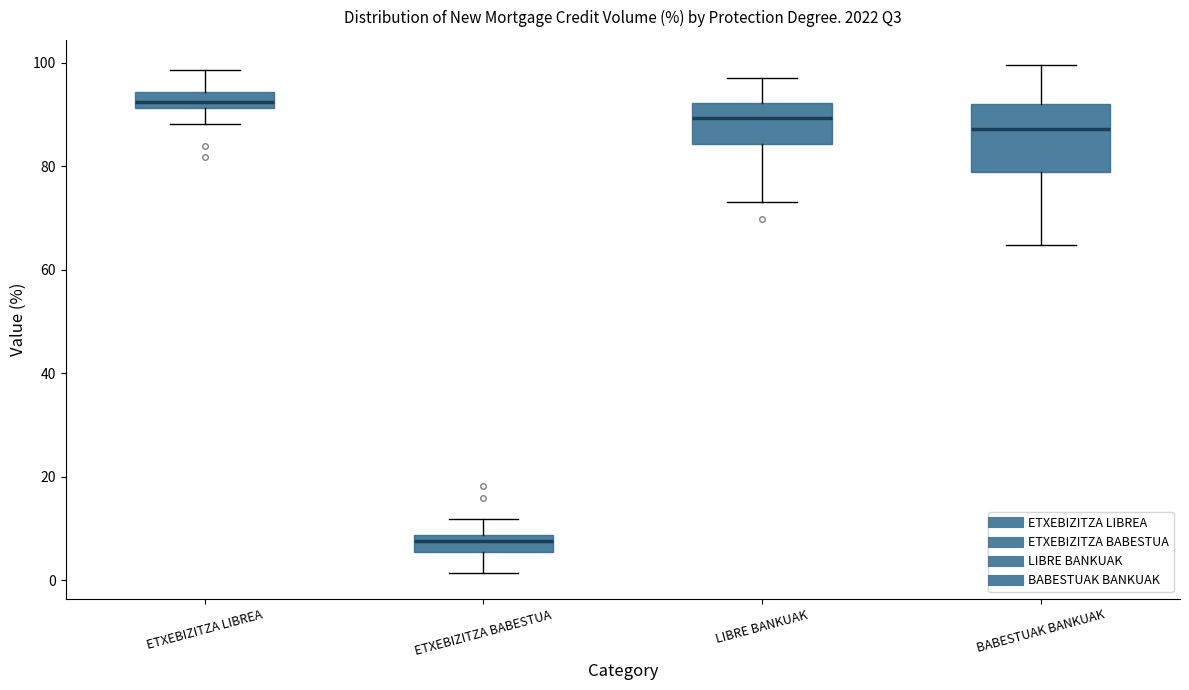

Where does the upper whisker of the box for LIBRE BANKUAK end on the y-axis? The values are not printed on the chart, so give them approximately, as read against the axis.

98